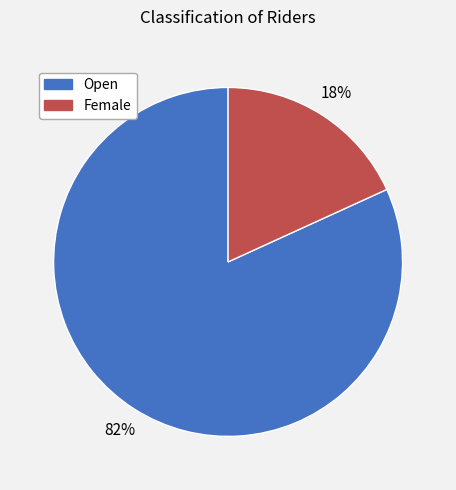

How many segments does this pie chart have?

2